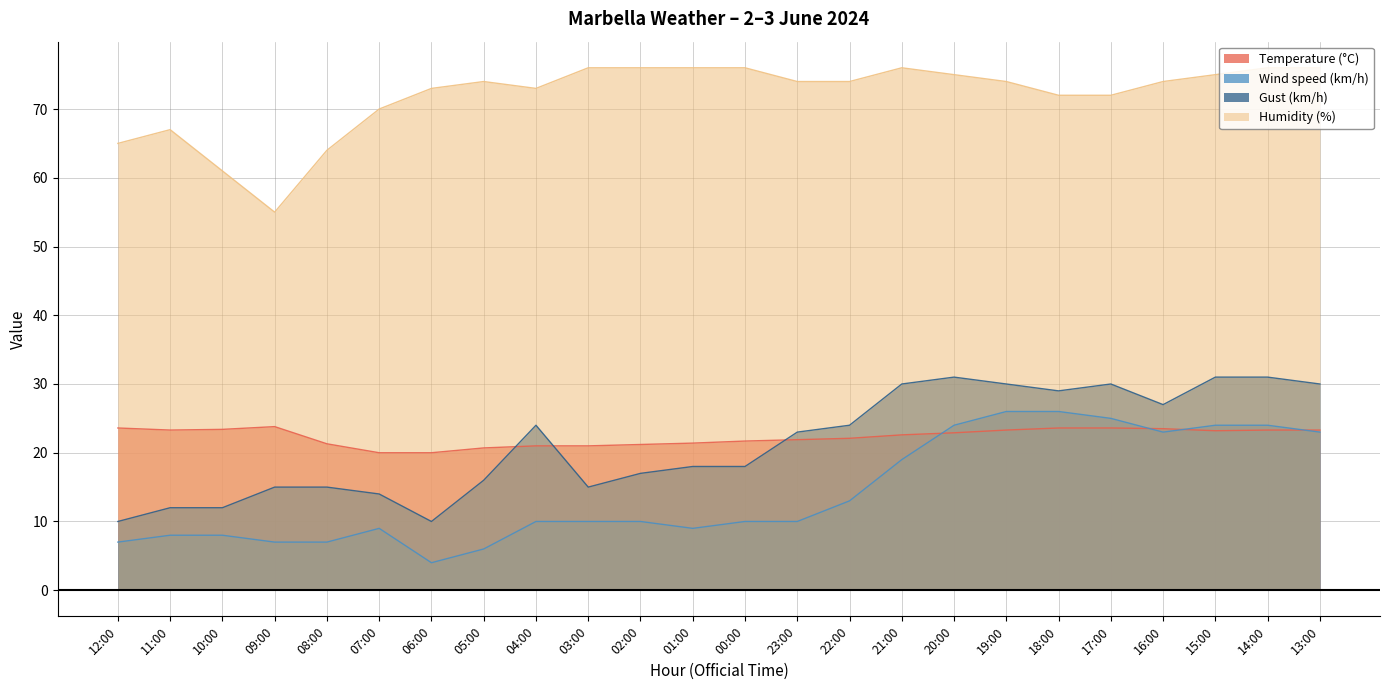

Reading right to left, list all the values displayed in this chart.

Temperature (°C): 23.3	23.3	23.2	23.5	23.6	23.6	23.3	22.9	22.6	22.1	21.9	21.7	21.4	21.2	21.0	21.0	20.7	20.0	20.0	21.3	23.8	23.4	23.3	23.6
Wind speed (km/h): 23.0	24.0	24.0	23.0	25.0	26.0	26.0	24.0	19.0	13.0	10.0	10.0	9.0	10.0	10.0	10.0	6.0	4.0	9.0	7.0	7.0	8.0	8.0	7.0
Gust (km/h): 30.0	31.0	31.0	27.0	30.0	29.0	30.0	31.0	30.0	24.0	23.0	18.0	18.0	17.0	15.0	24.0	16.0	10.0	14.0	15.0	15.0	12.0	12.0	10.0
Humidity (%): 76.0	76.0	75.0	74.0	72.0	72.0	74.0	75.0	76.0	74.0	74.0	76.0	76.0	76.0	76.0	73.0	74.0	73.0	70.0	64.0	55.0	61.0	67.0	65.0